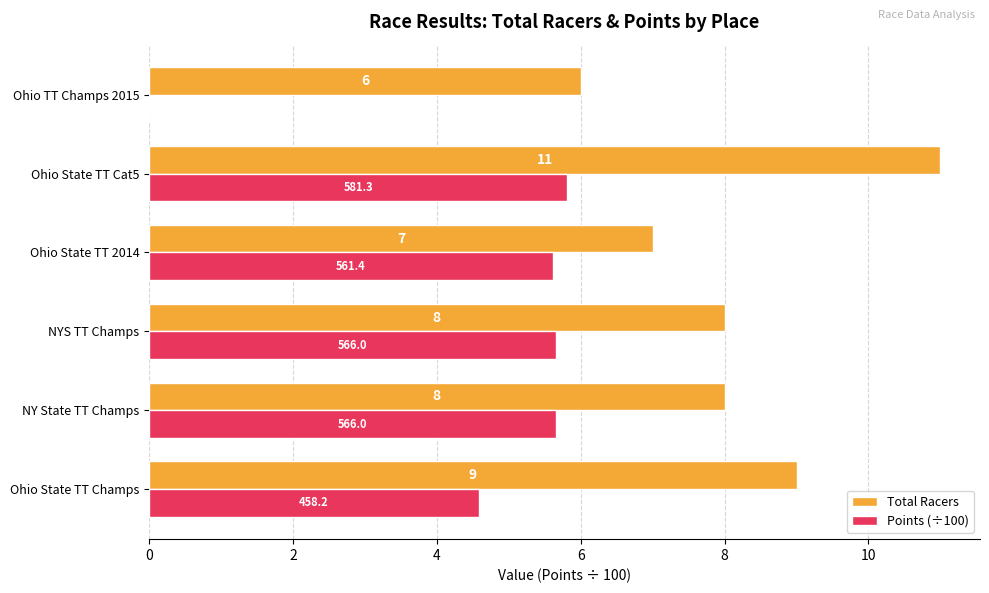

How many data points in Points (÷100) are above 5?

4